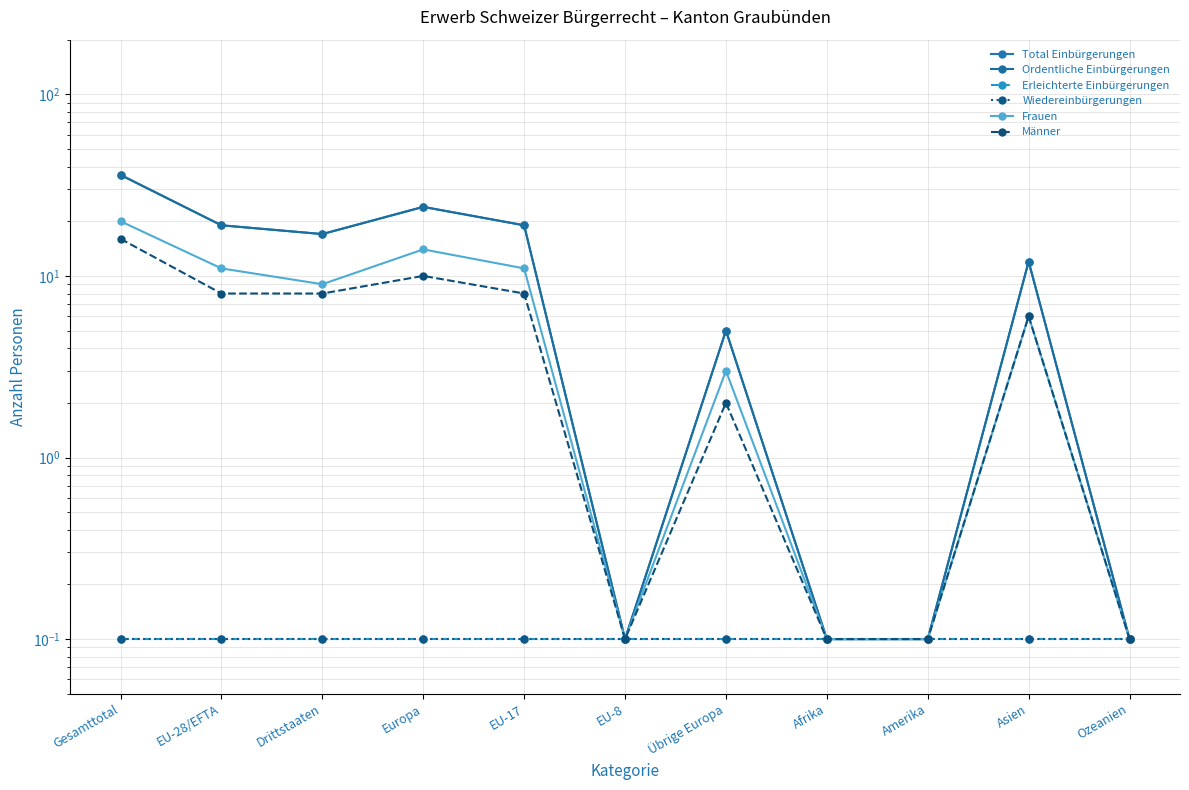

At which category does Männer reach its first local peak?

Europa